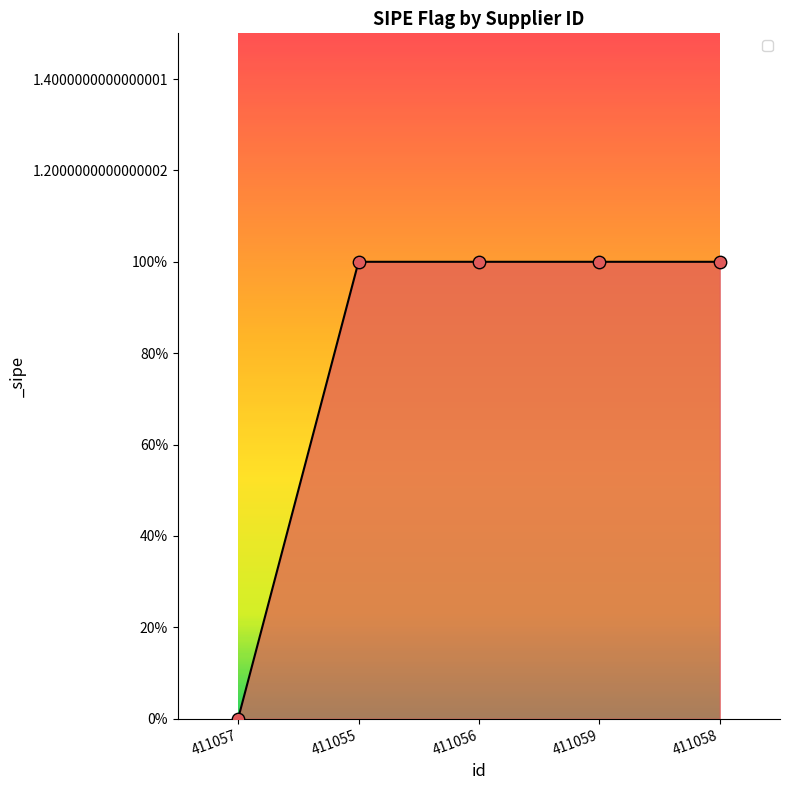

What is the ratio of the value at 411055 to the value at 411056?

1.0